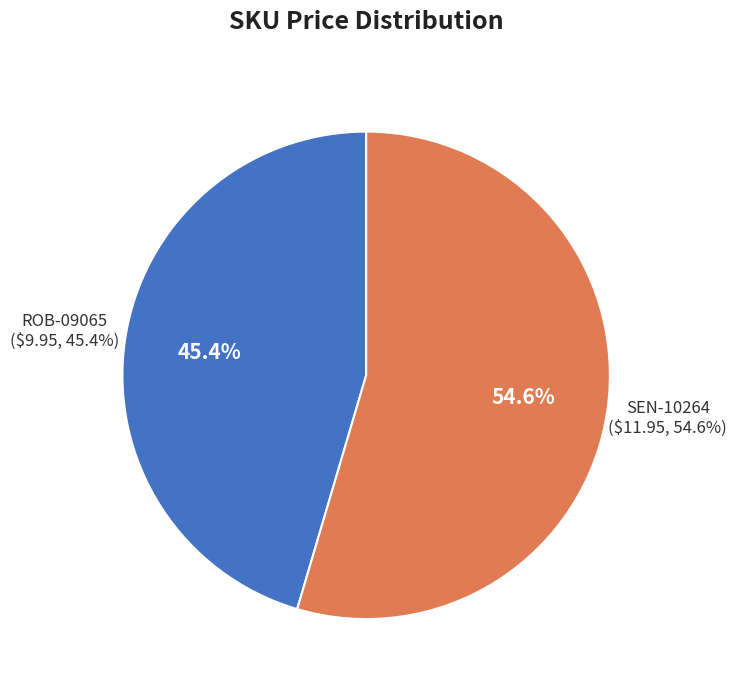

To the nearest percent, what portion does SEN-10264 represent?

55%